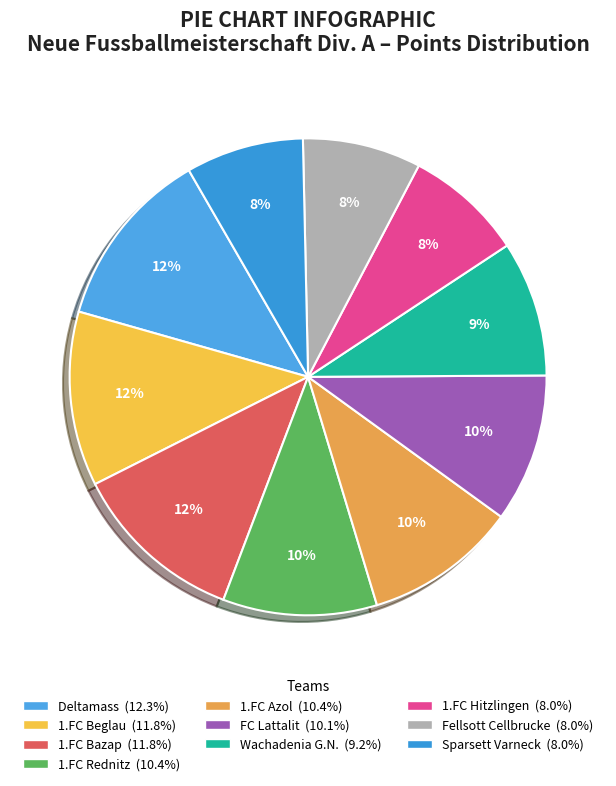

Which has a higher value, 1.FC Azol or 1.FC Bazap?

1.FC Bazap